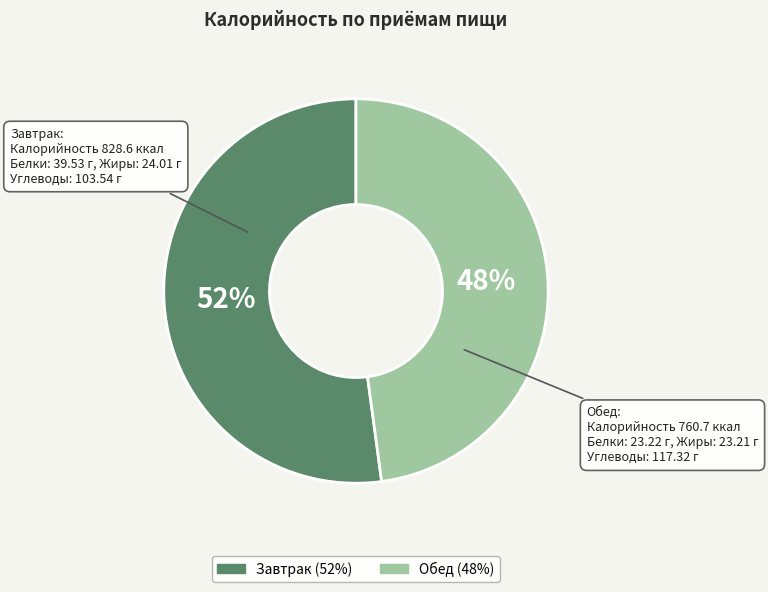

To the nearest percent, what portion does Обед represent?

48%